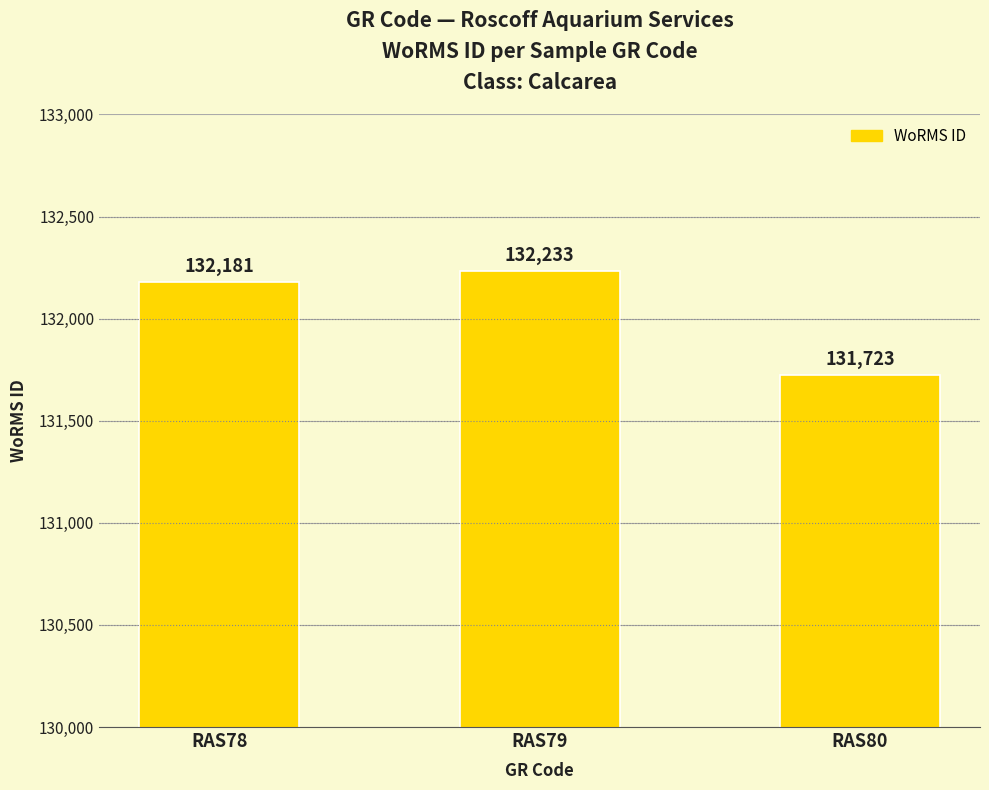

How many series are shown in this chart?

1